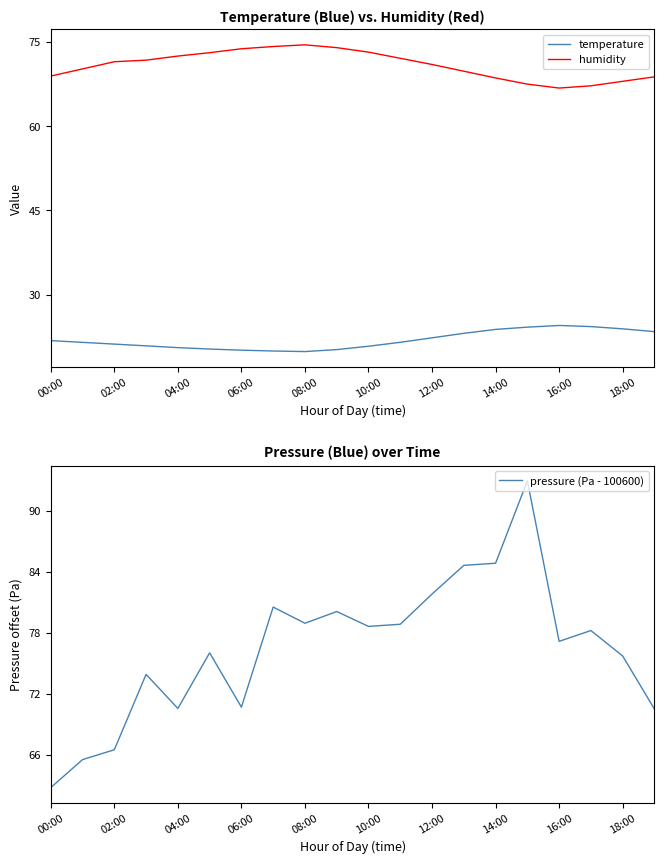

What is the value of the temperature point at the 10th from the left?

20.2